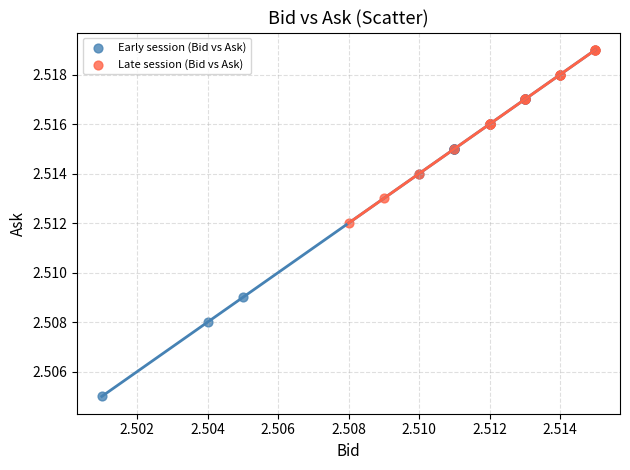

Which series has the widest spread of Y values?

Early session (Bid vs Ask)